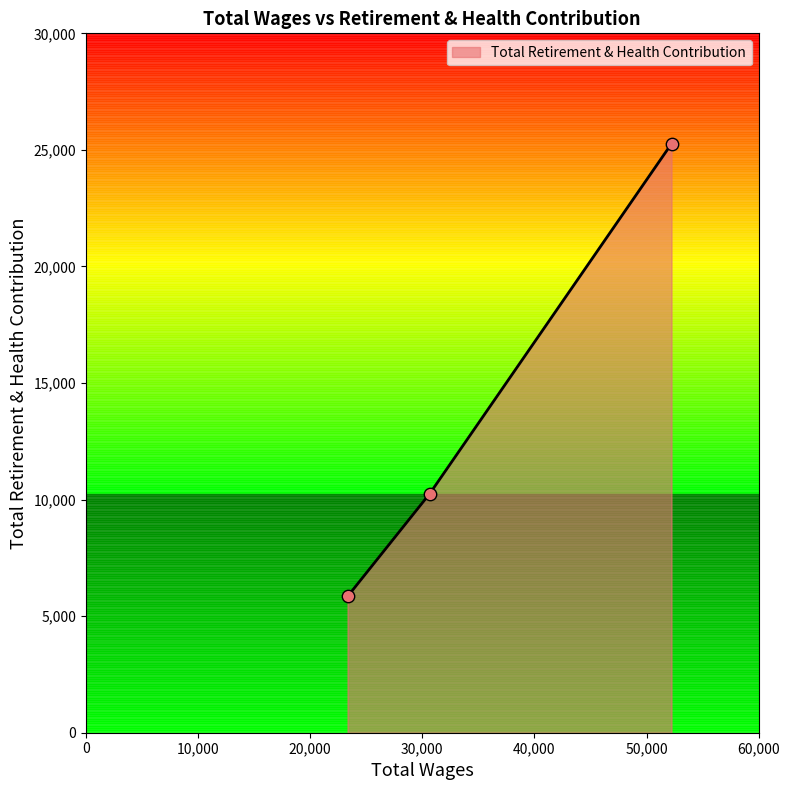

What is the change in value from 52225.0 to 30657.0?

-15015